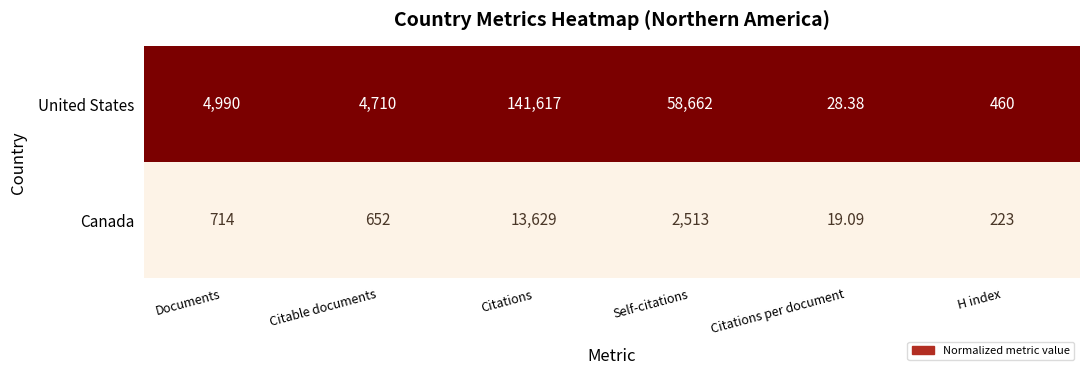

Which category has the highest value across all series?

Citations